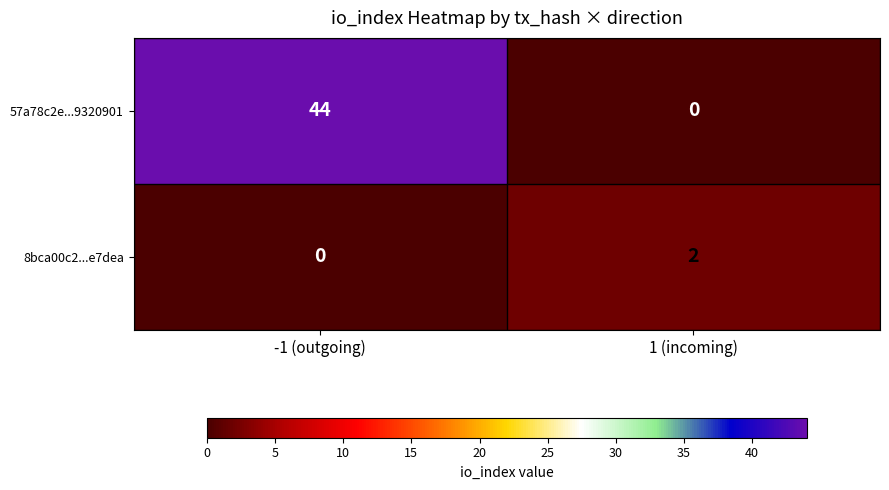

The 8bca00c2...e7dea series shows 0 at -1 (outgoing). True or false?

True